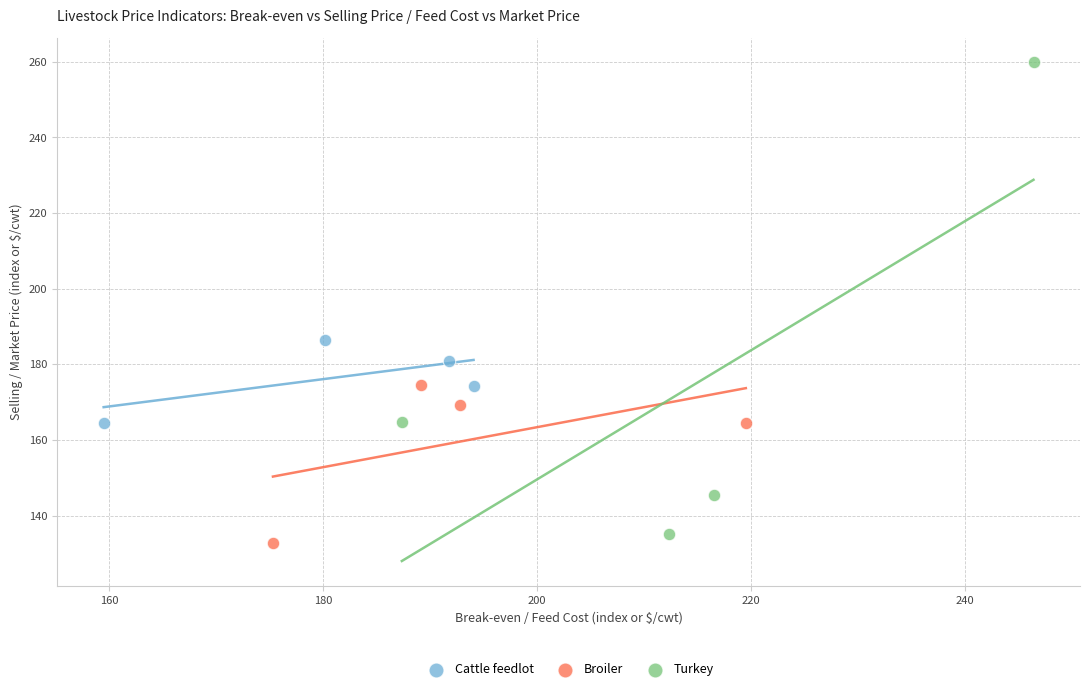

Which series has the largest Y range (max minus min)?

Turkey